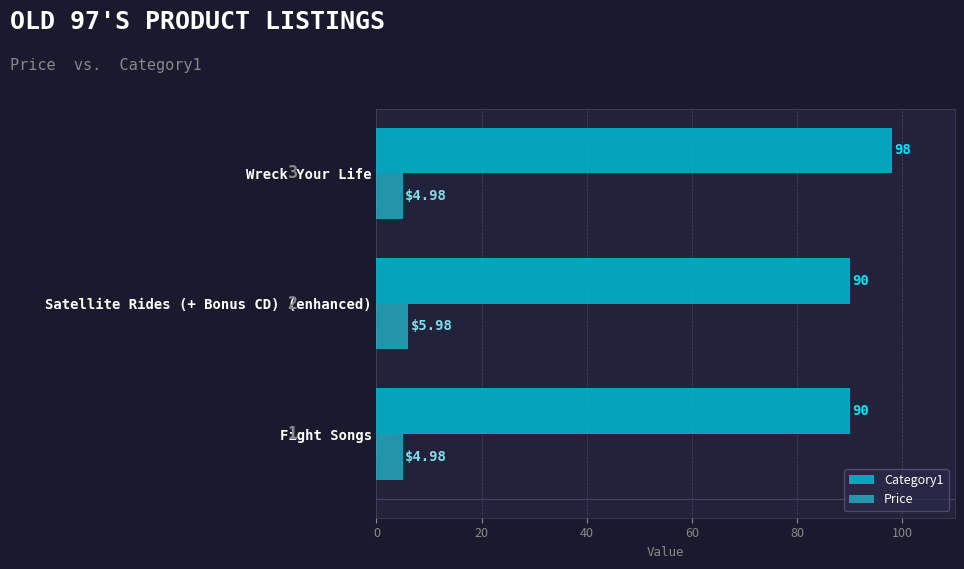

At how many categories does at least one series exceed 79?

3